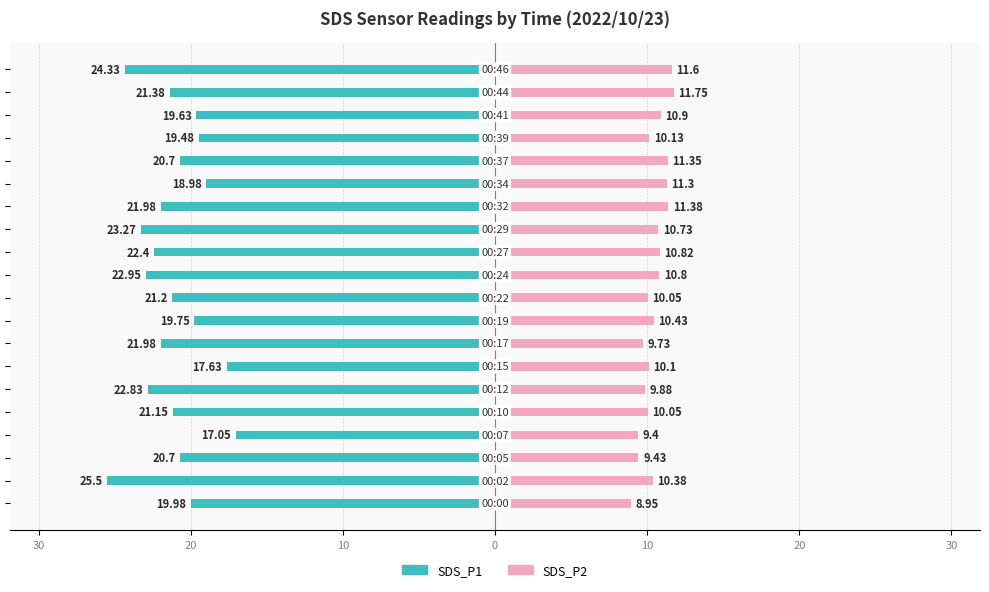

Between 15 and 18, which series saw the biggest shift?

SDS_P1